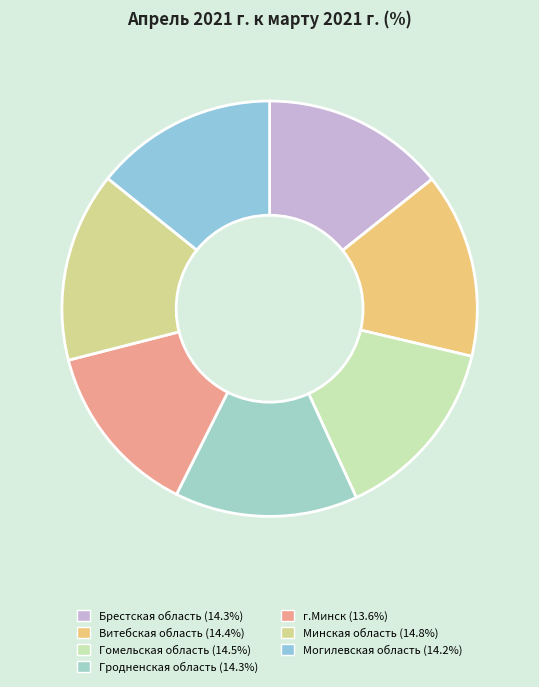

What percentage is the Минская область slice, to the nearest percent?

15%